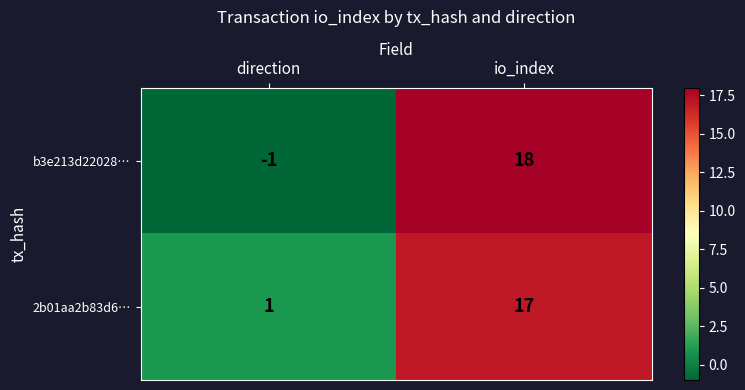

The b3e213d22028… series shows -2 at direction. True or false?

False